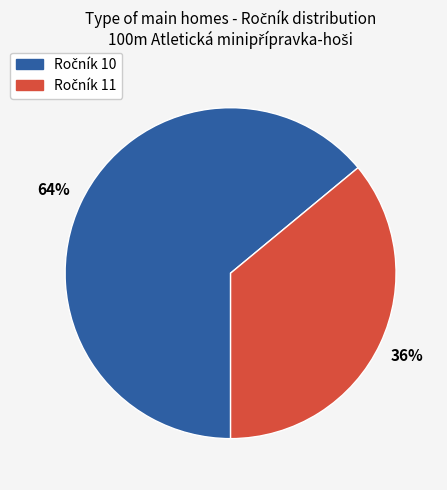

How many slices are in this pie chart?

2